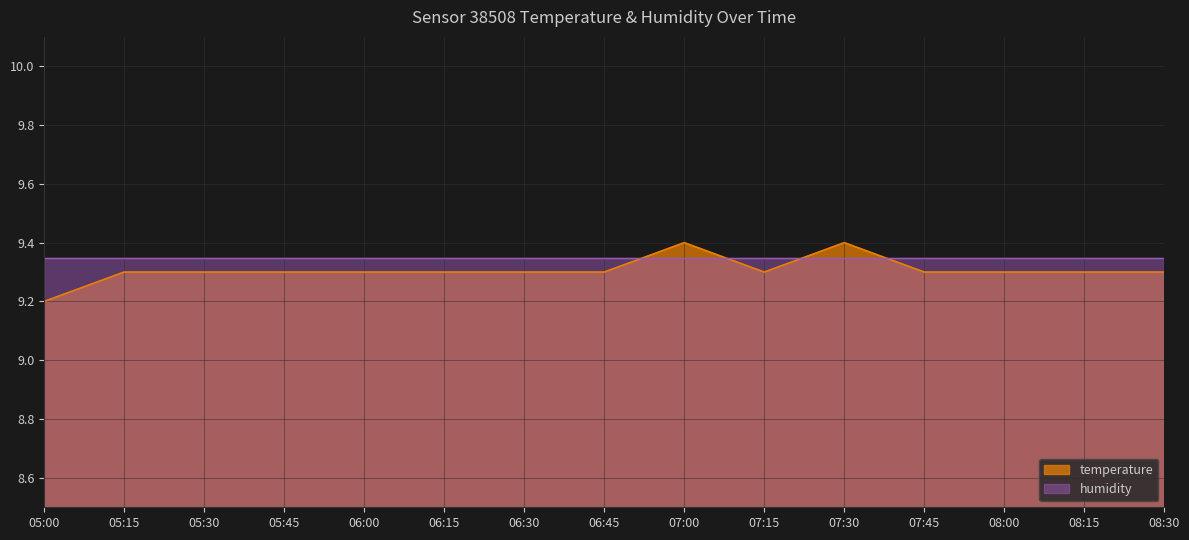

Is it true that the value at 07:00 is 9.4?

True